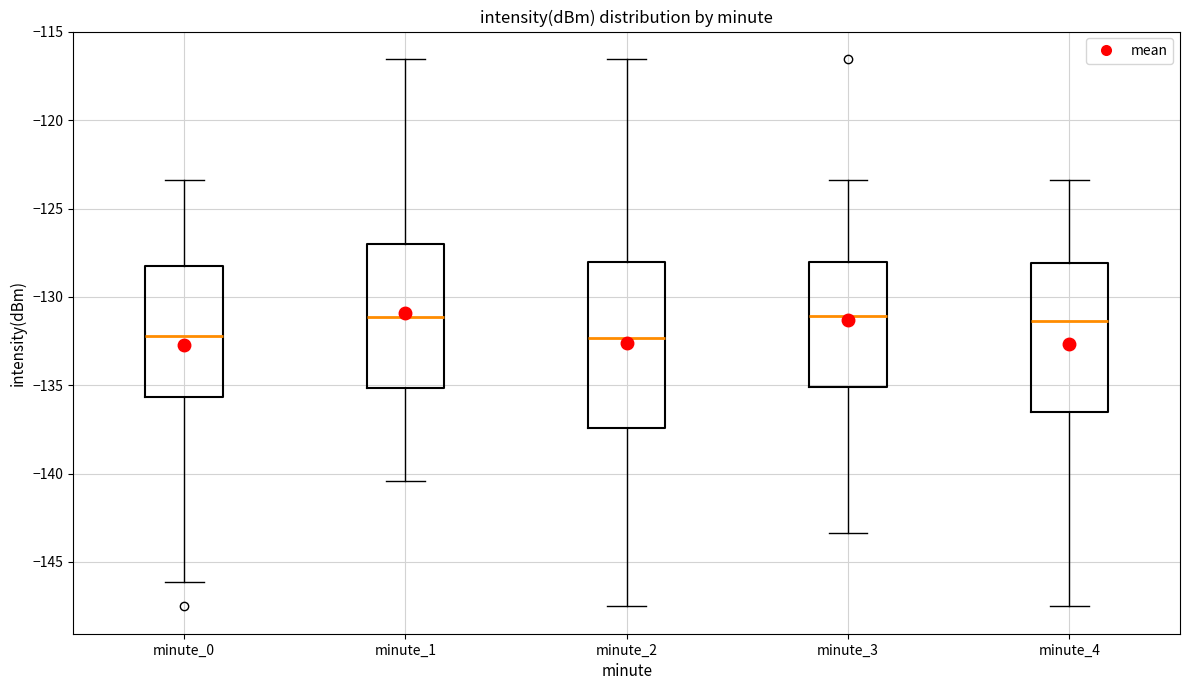

Reading left to right, read every box against the y-axis: the position of its median line, the range the box covers, and the ends of its whiskers. The values are not printed on the chart, so give them approximately, as read against the axis.

minute_0: median -132.0, box -135.5 to -128.5, whiskers -146.0 to -123.5
minute_1: median -131.0, box -135.0 to -127.0, whiskers -140.5 to -116.5
minute_2: median -132.5, box -137.5 to -128.0, whiskers -147.5 to -116.5
minute_3: median -131.0, box -135.0 to -128.0, whiskers -143.5 to -123.5
minute_4: median -131.5, box -136.5 to -128.0, whiskers -147.5 to -123.5